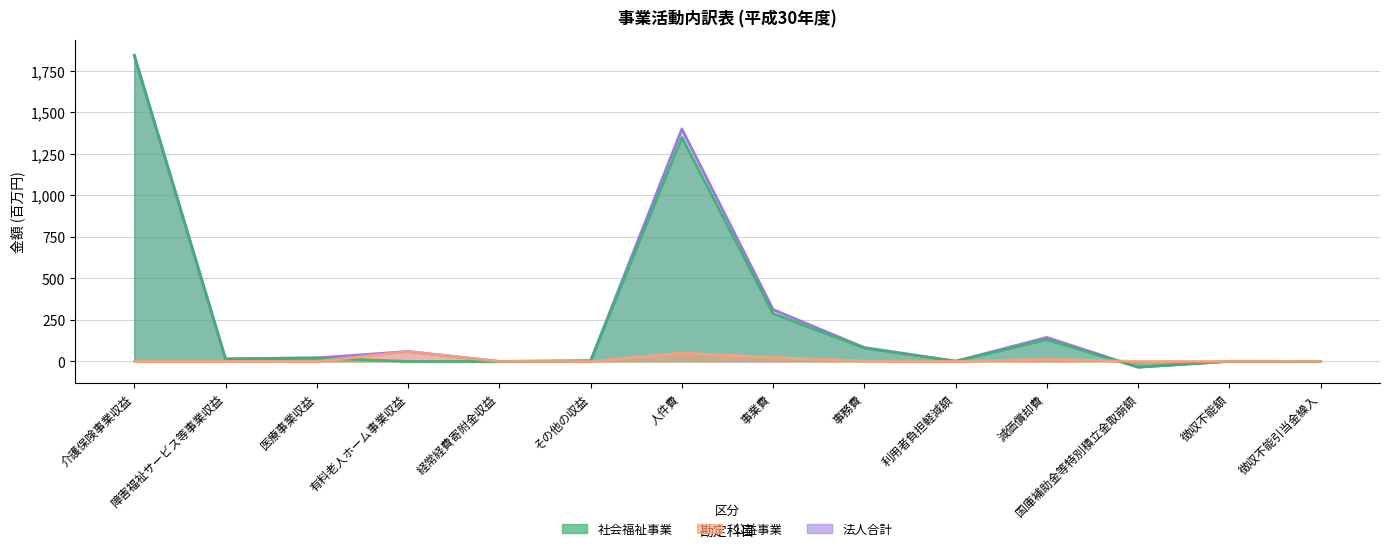

Where is 社会福祉事業 nearest to the value 903?

人件費